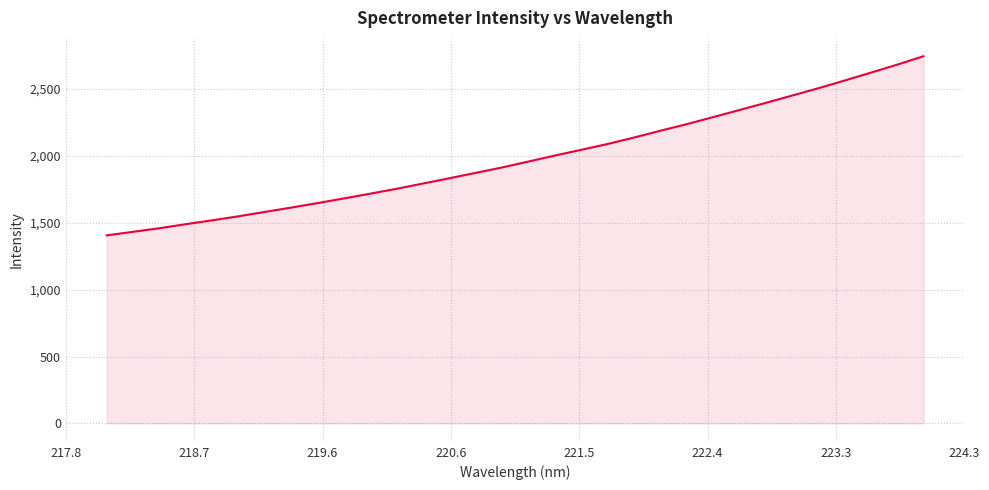

True or false: the data has more than 2 interior local peaks.

False